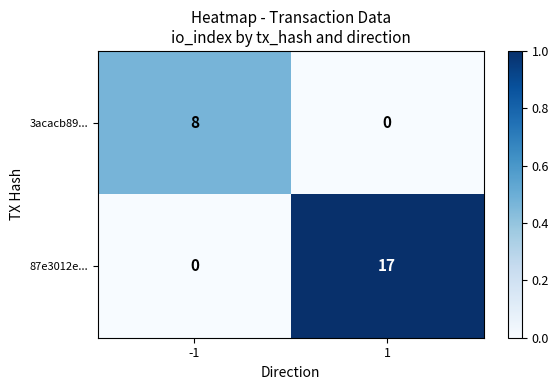

The value of 3acacb89... at 1 is 0. True or false?

True